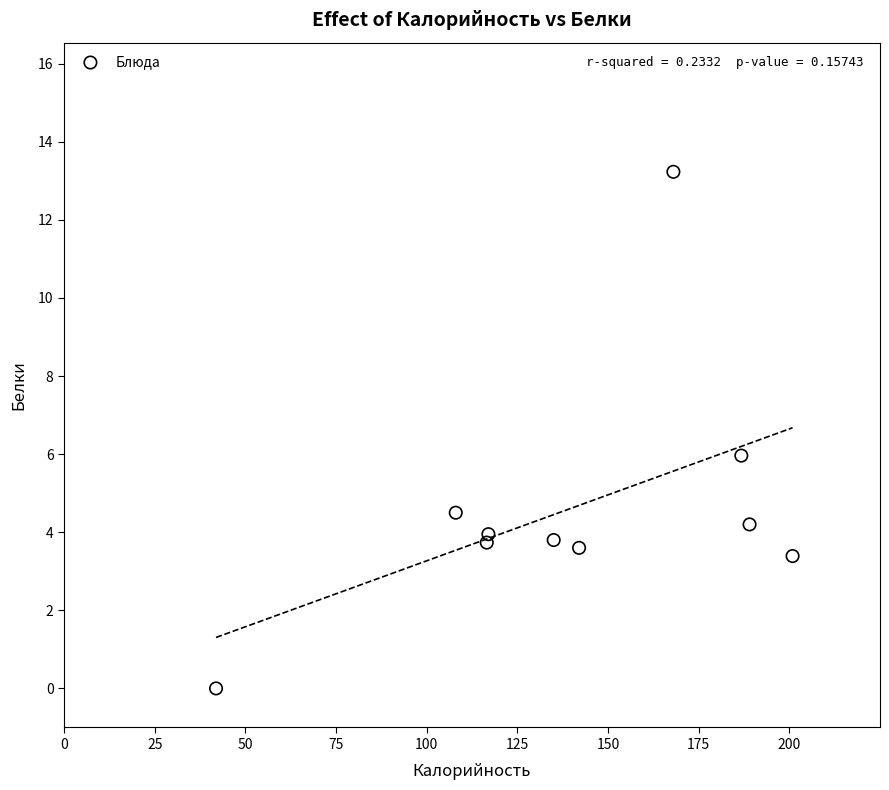

What is the average Y value?

4.6